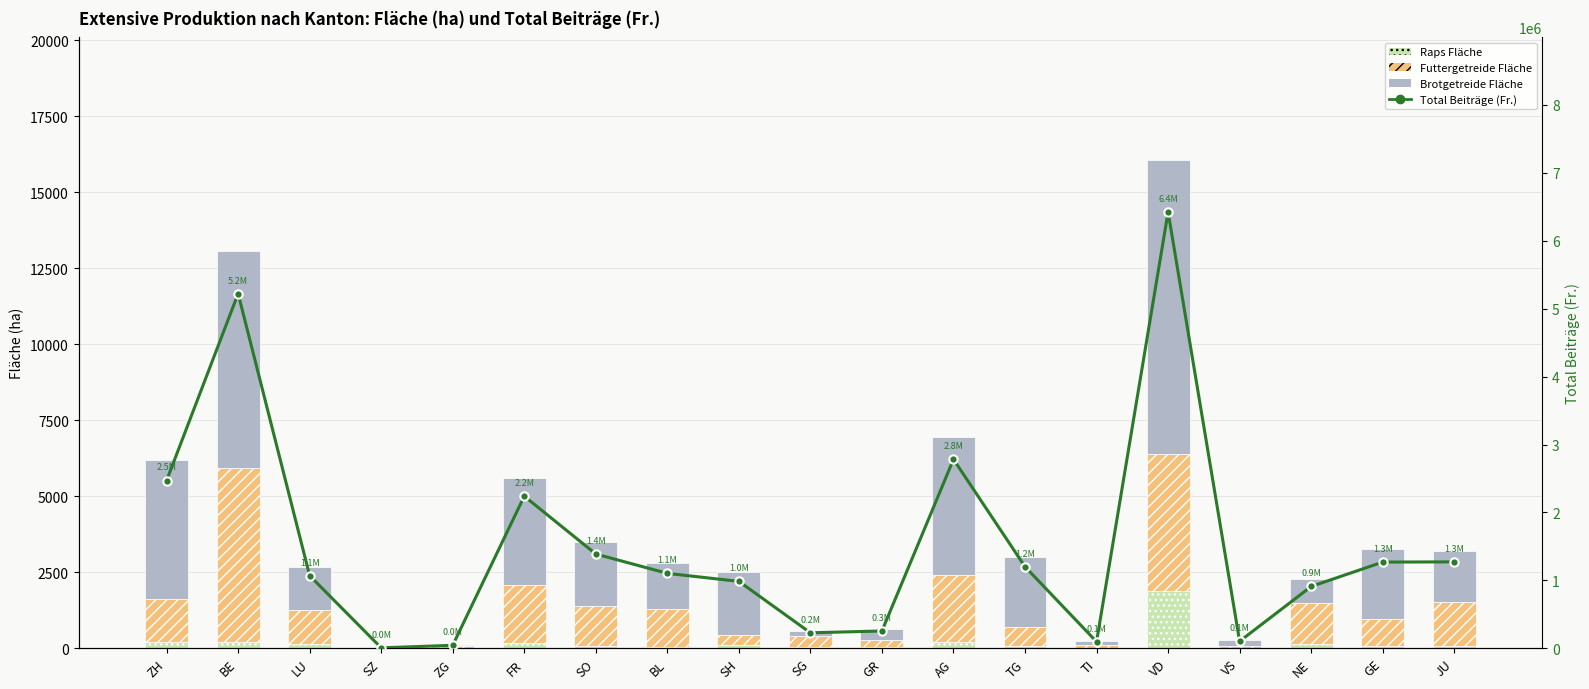

Read the Total Beiträge (Fr.) value at VS.

104132.0